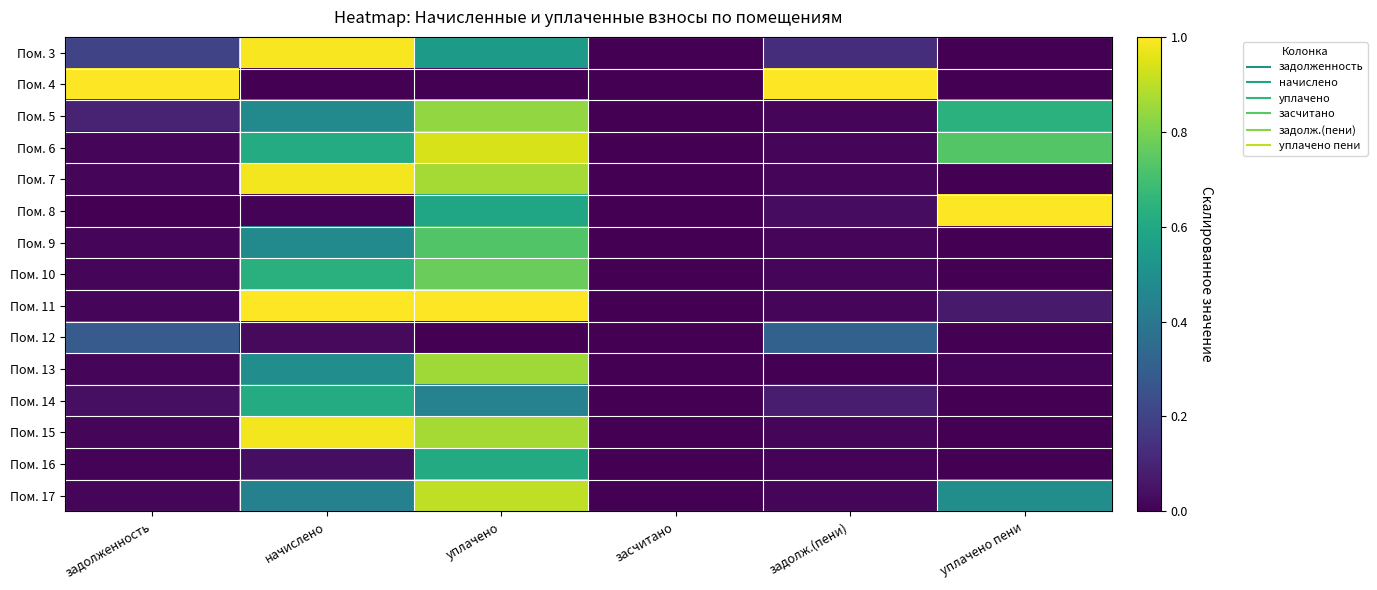

How many series are shown in this chart?

15